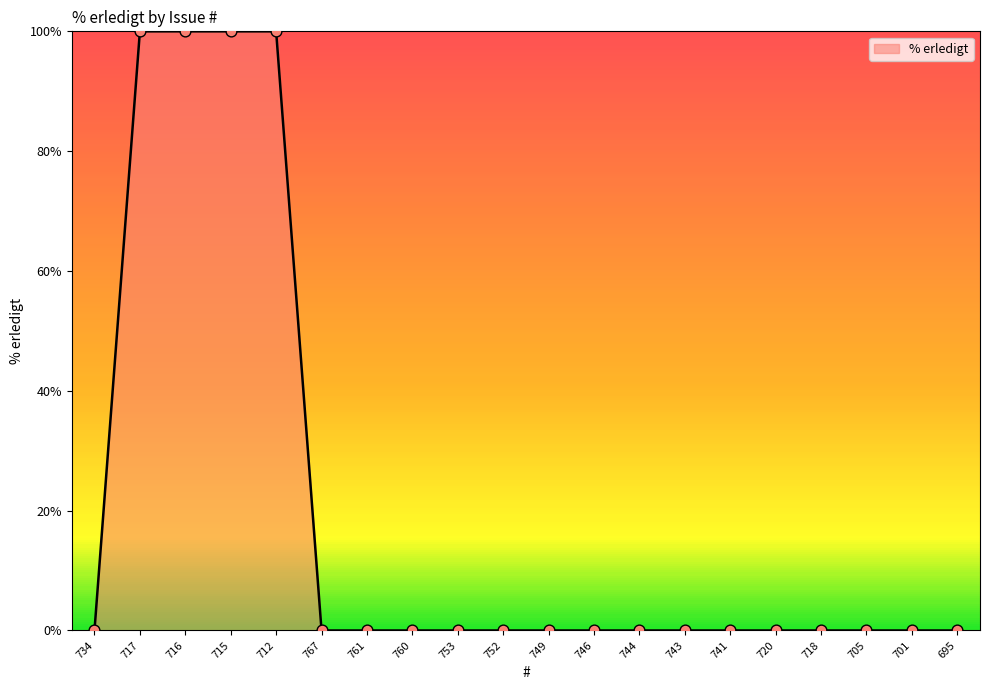

What is the change in value from 715 to 701?

-100